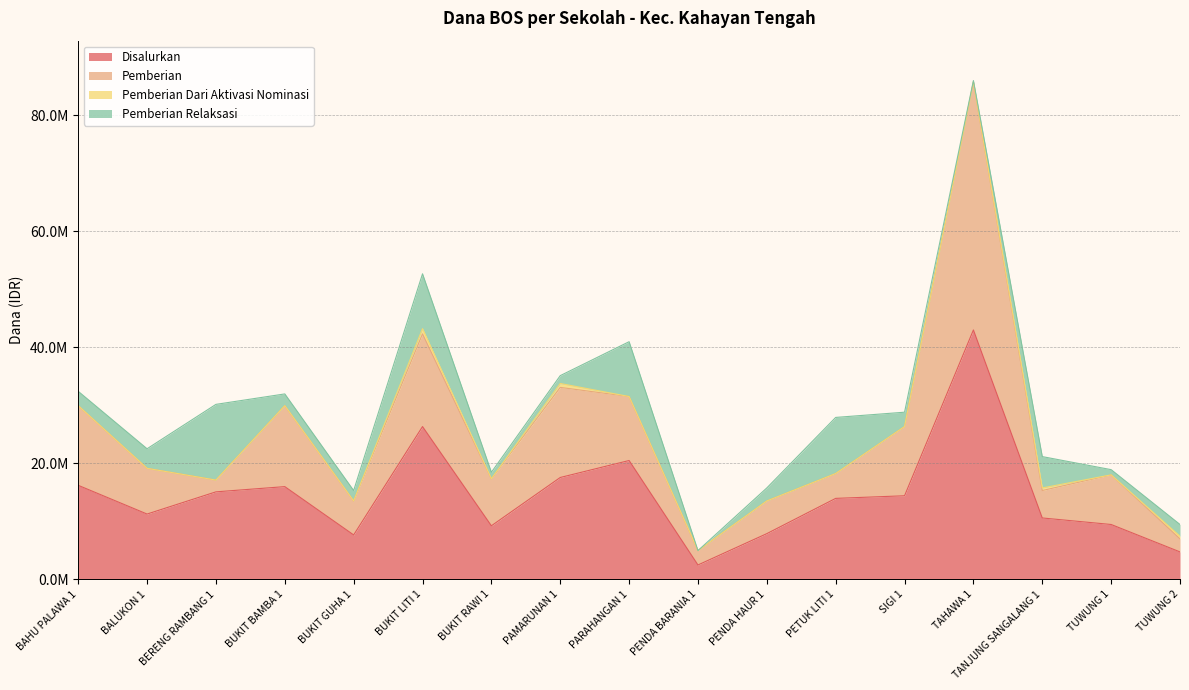

Which has a higher value, BUKIT GUHA 1 or PENDA BARANIA 1?

BUKIT GUHA 1